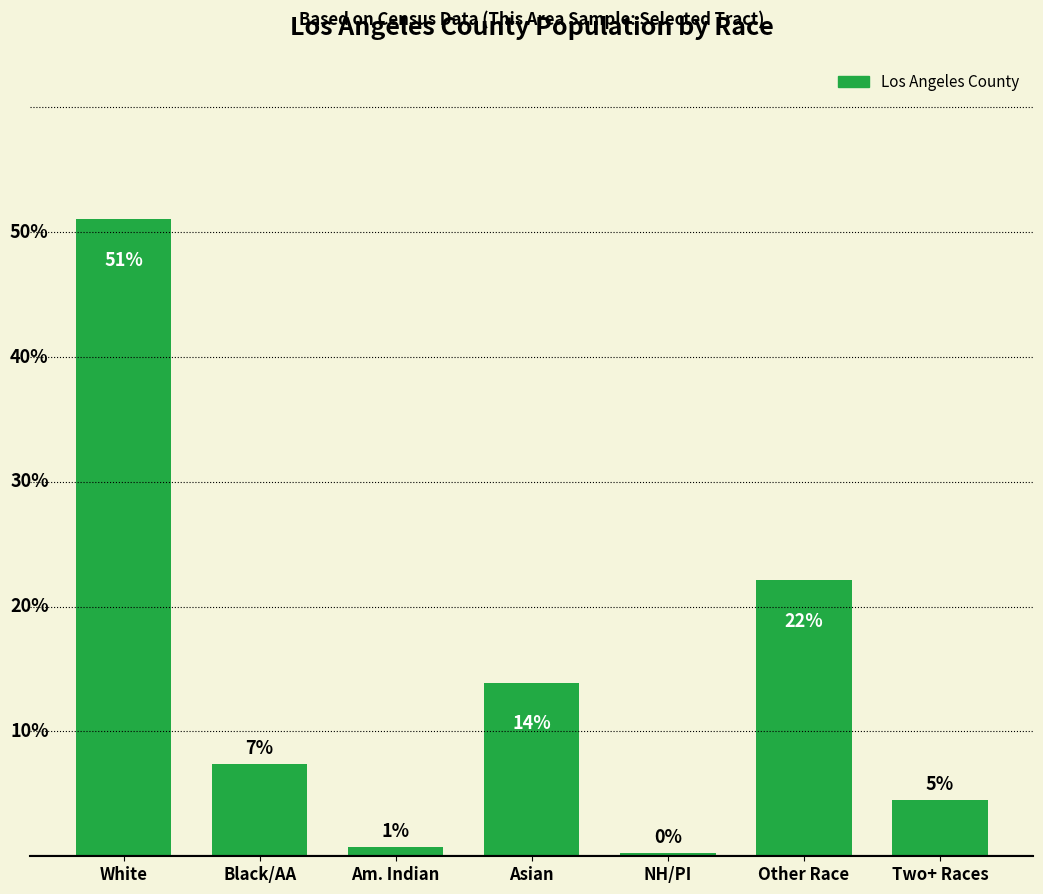

Reading left to right, list all the values displayed in this chart.

51.0	7.4	0.8	13.9	0.3	22.1	4.5